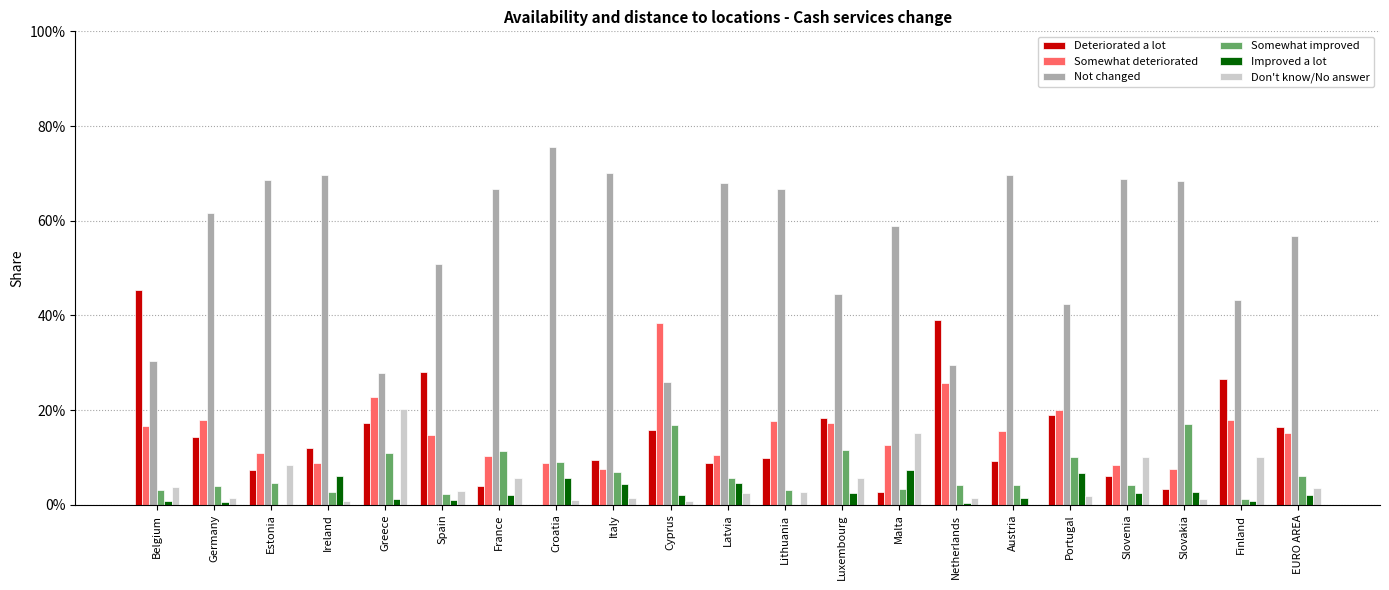

Are the bars grouped side by side (vs. stacked)?

Yes